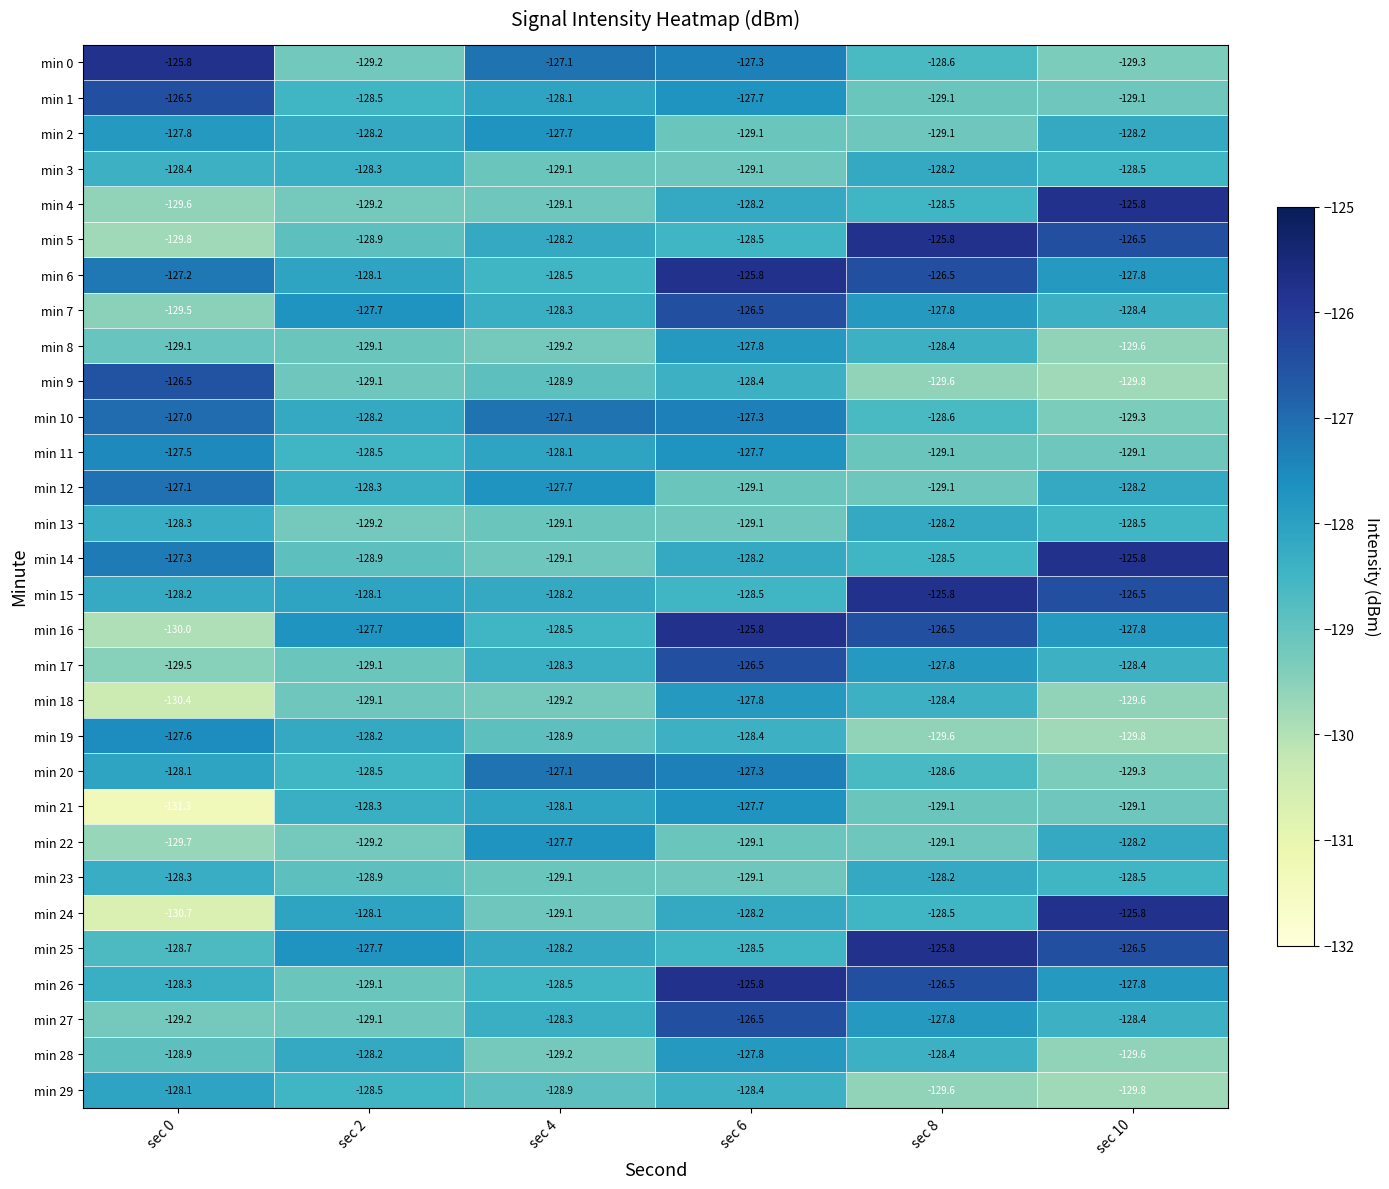

How many categories are shown in the chart?

6